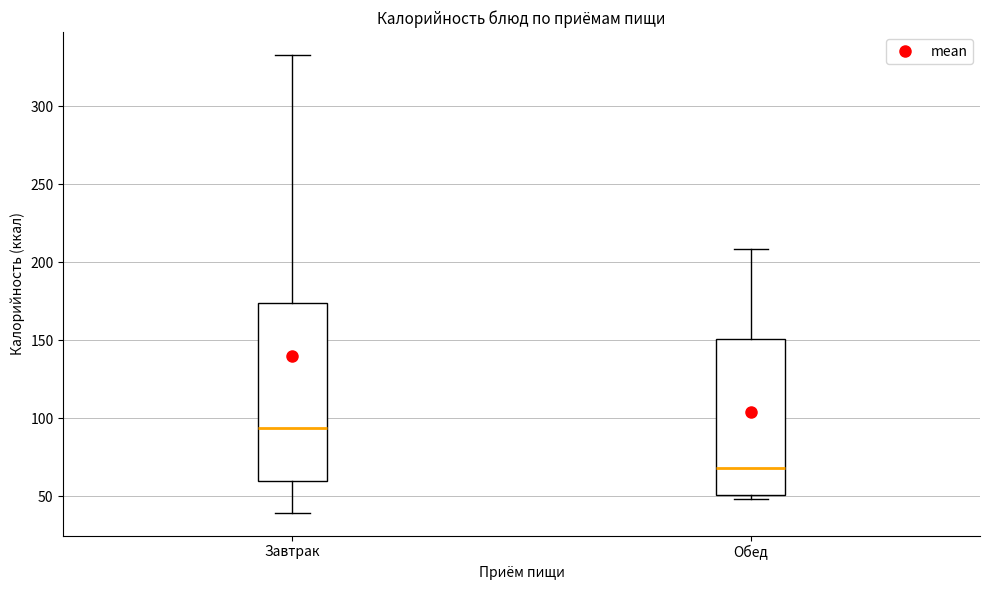

Where does the upper whisker of the box for Обед end on the y-axis? The values are not printed on the chart, so give them approximately, as read against the axis.

210